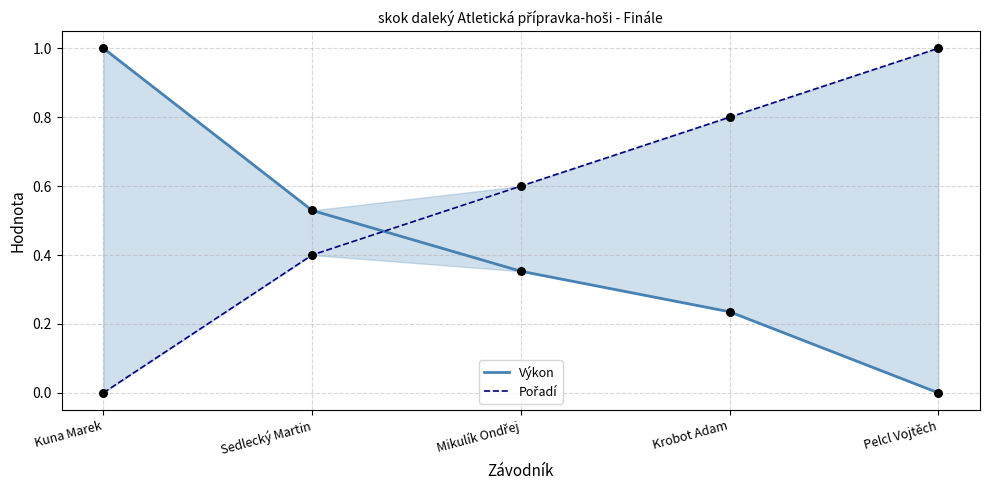

Which series contains the highest Y value?

Výkon